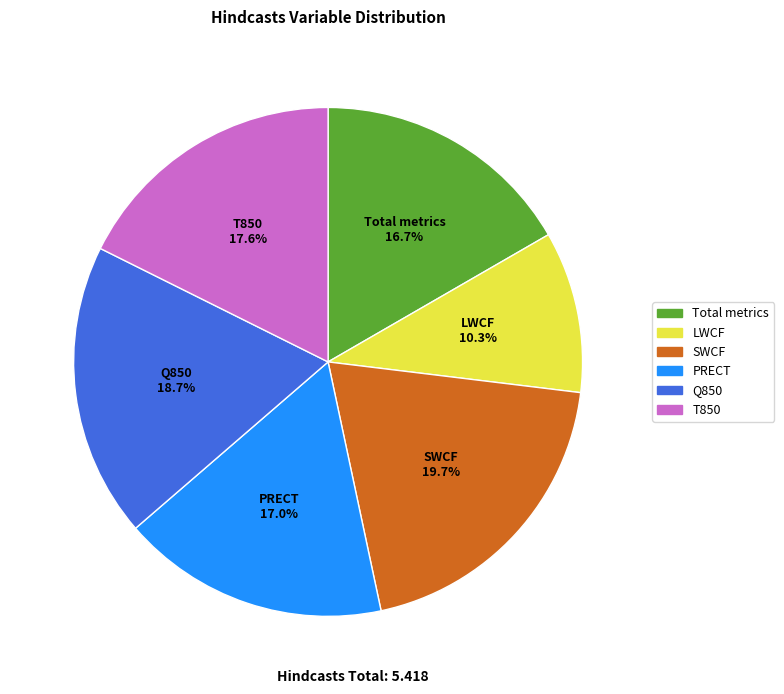

Is there a majority slice in this chart?

No